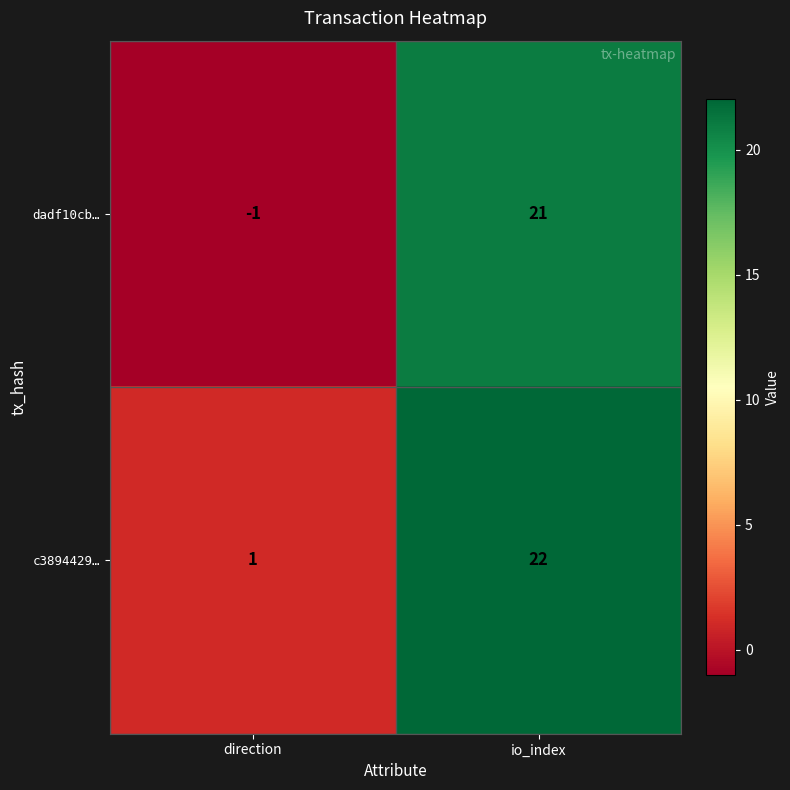

The value of dadf10cb… at direction is 0. True or false?

False